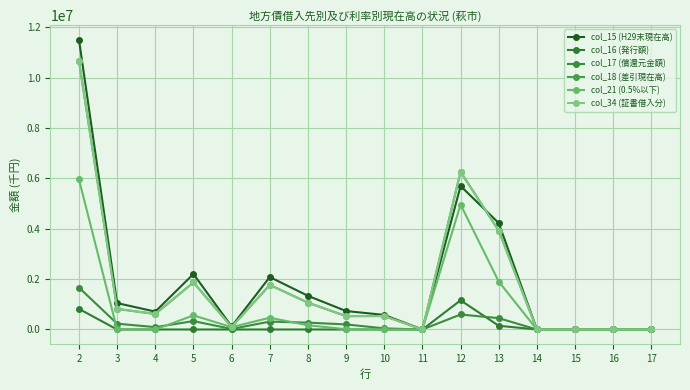

Where is col_17 (償還元金額) nearest to the value 831716?

12